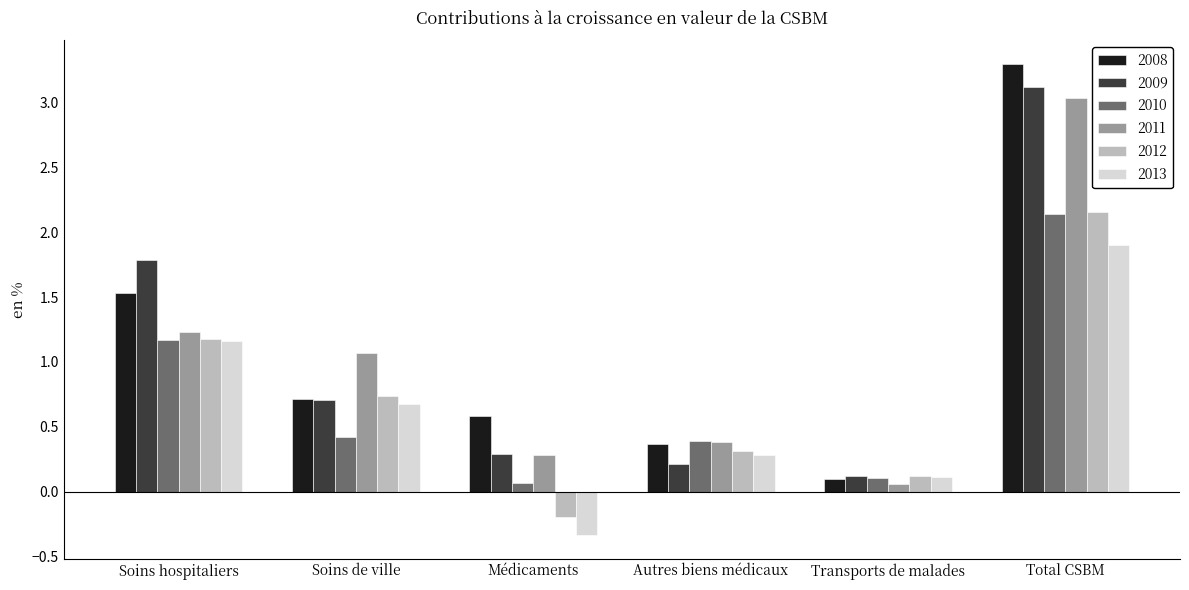

What are all the series names shown in the legend?

2008, 2009, 2010, 2011, 2012, 2013